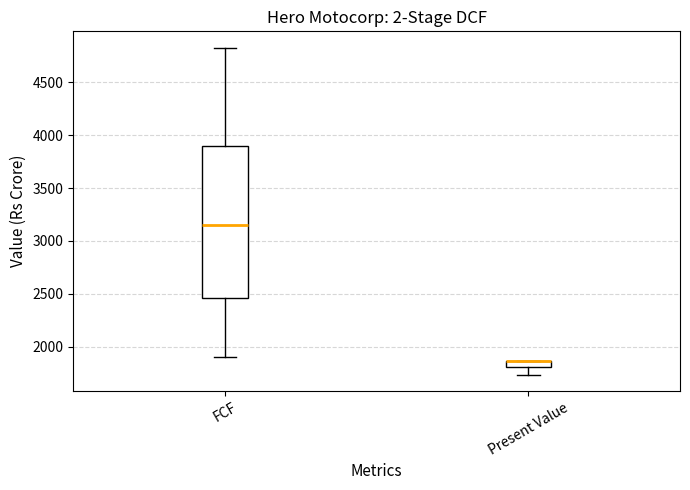

Which box is the tallest, from its lower edge to its upper edge?

FCF